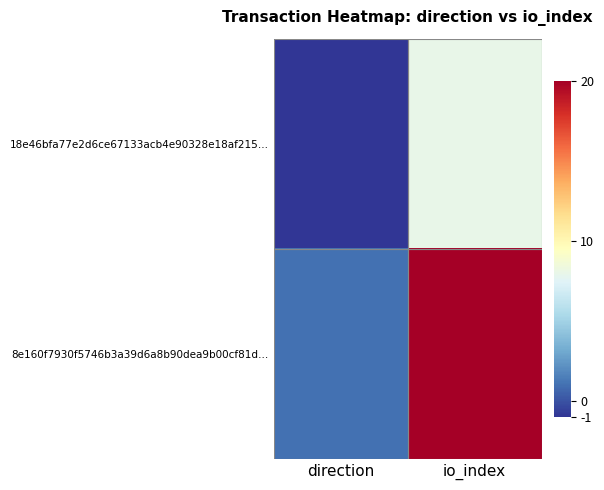

Rank the series by their average value, from lowest to highest.

18e46bfa77e2d6ce67133acb4e90328e18af215…, 8e160f7930f5746b3a39d6a8b90dea9b00cf81d…